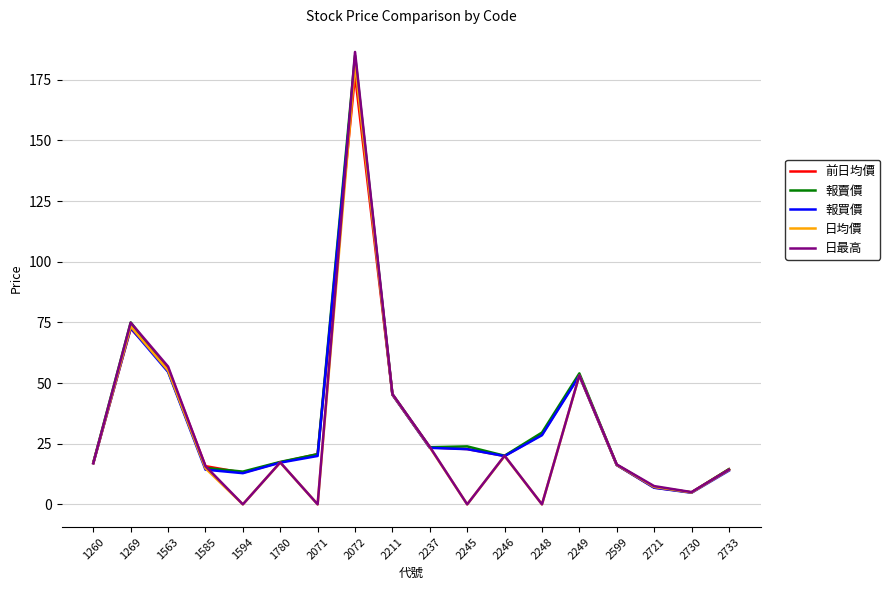

At which category is the sum across all series the highest?

2072